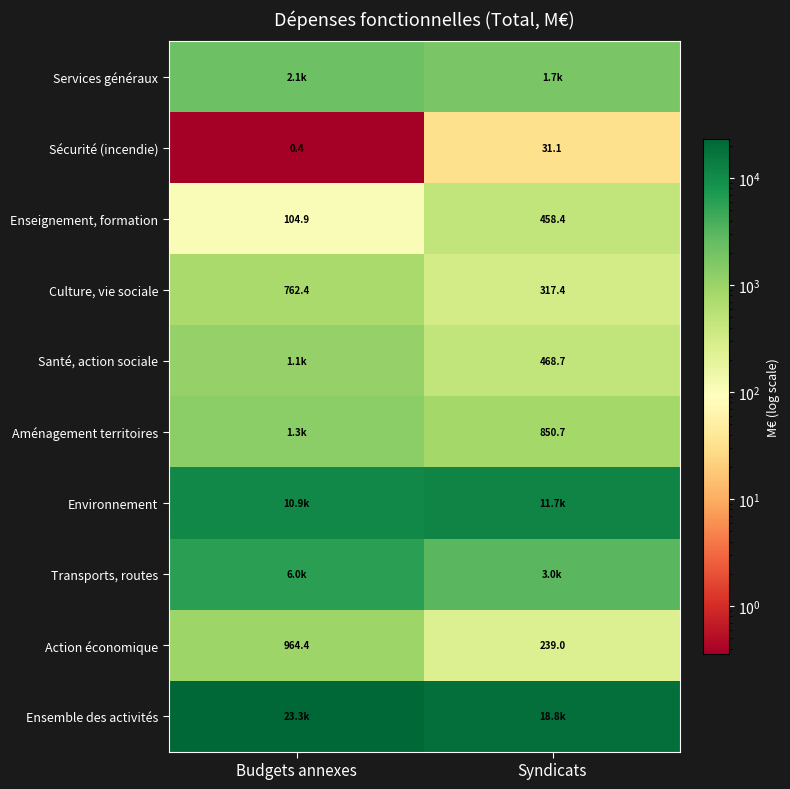

Is it true that Santé, action sociale equals 210.7 at Syndicats?

False